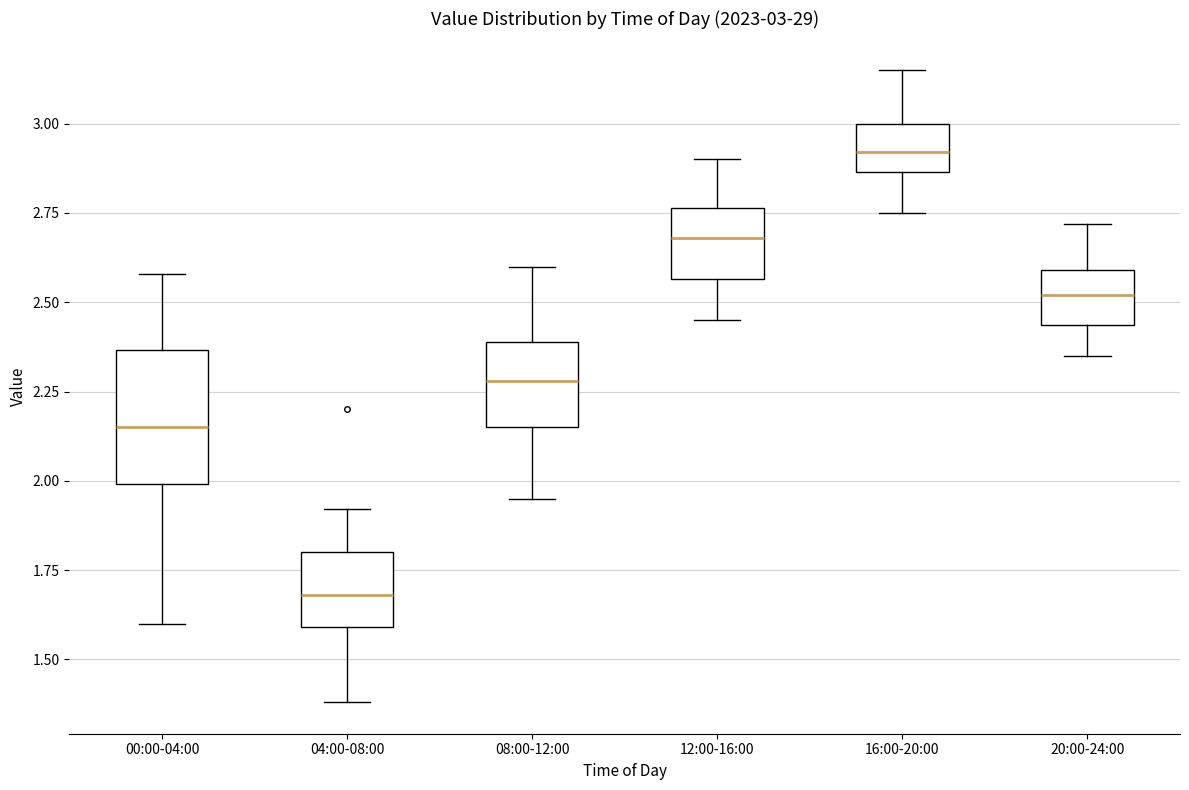

Which box's median line is the lowest?

04:00-08:00